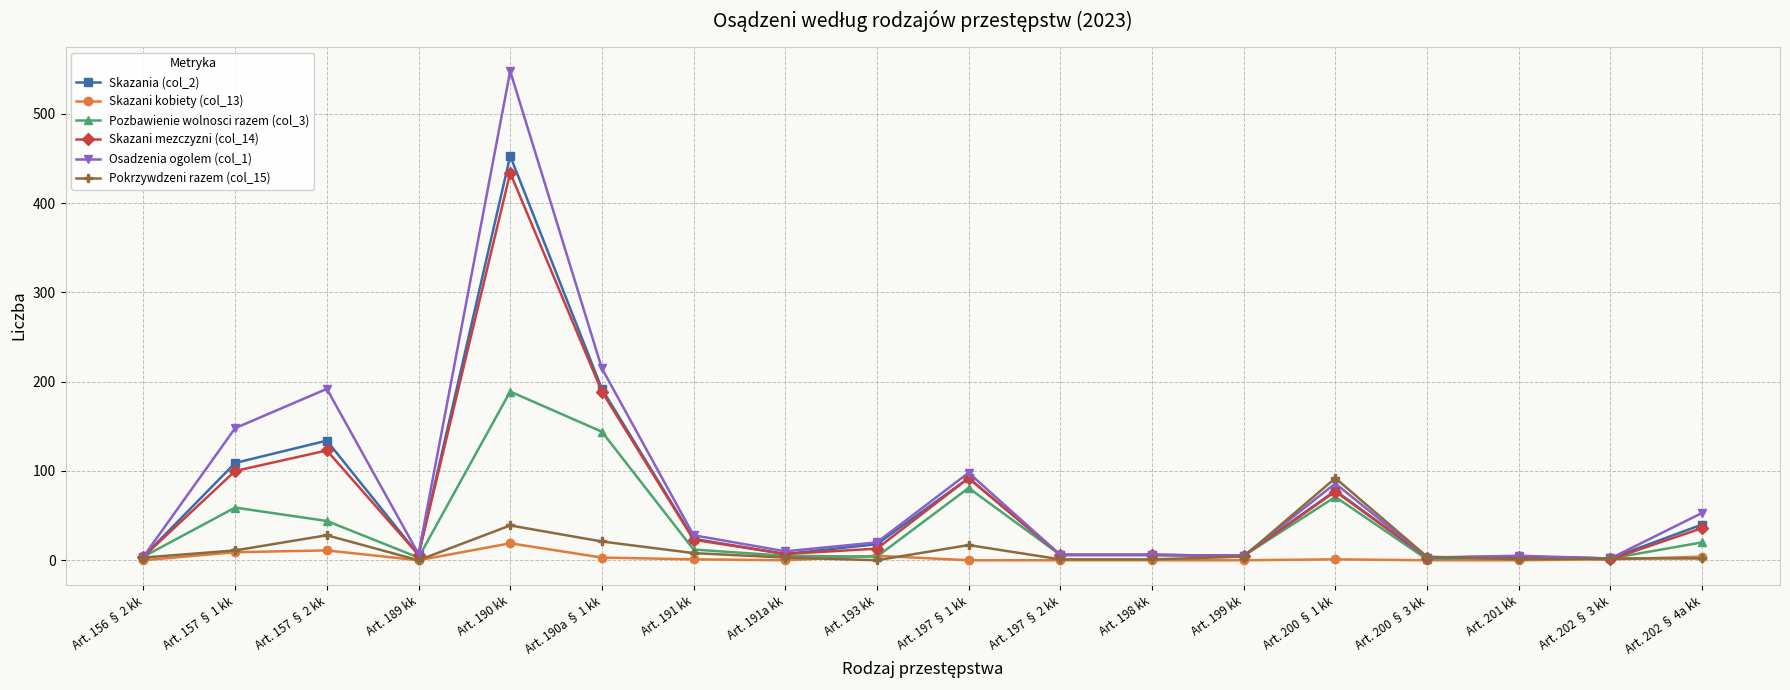

What is the sum of all Pozbawienie wolnosci razem (col_3) values?

660